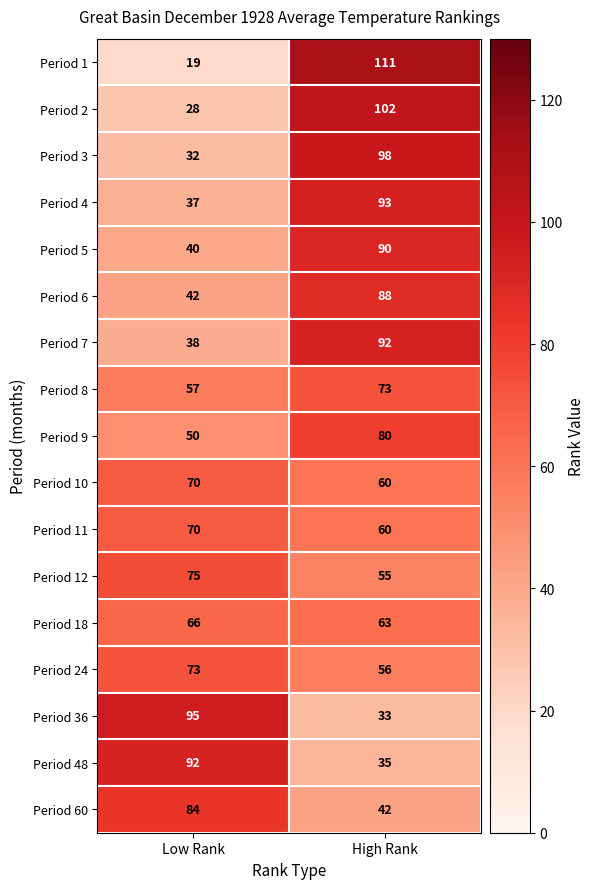

Between Low Rank and High Rank, which series saw the biggest shift?

Period 1